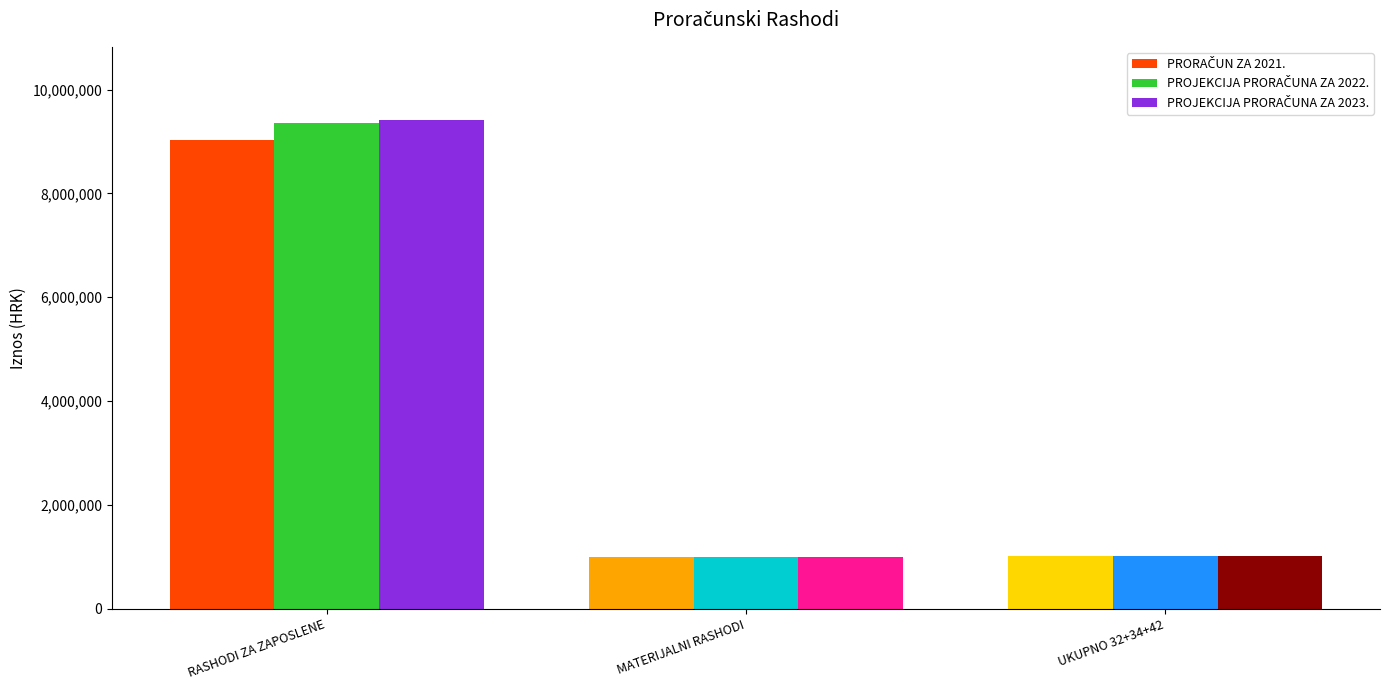

What is the greatest value displayed?

9410395